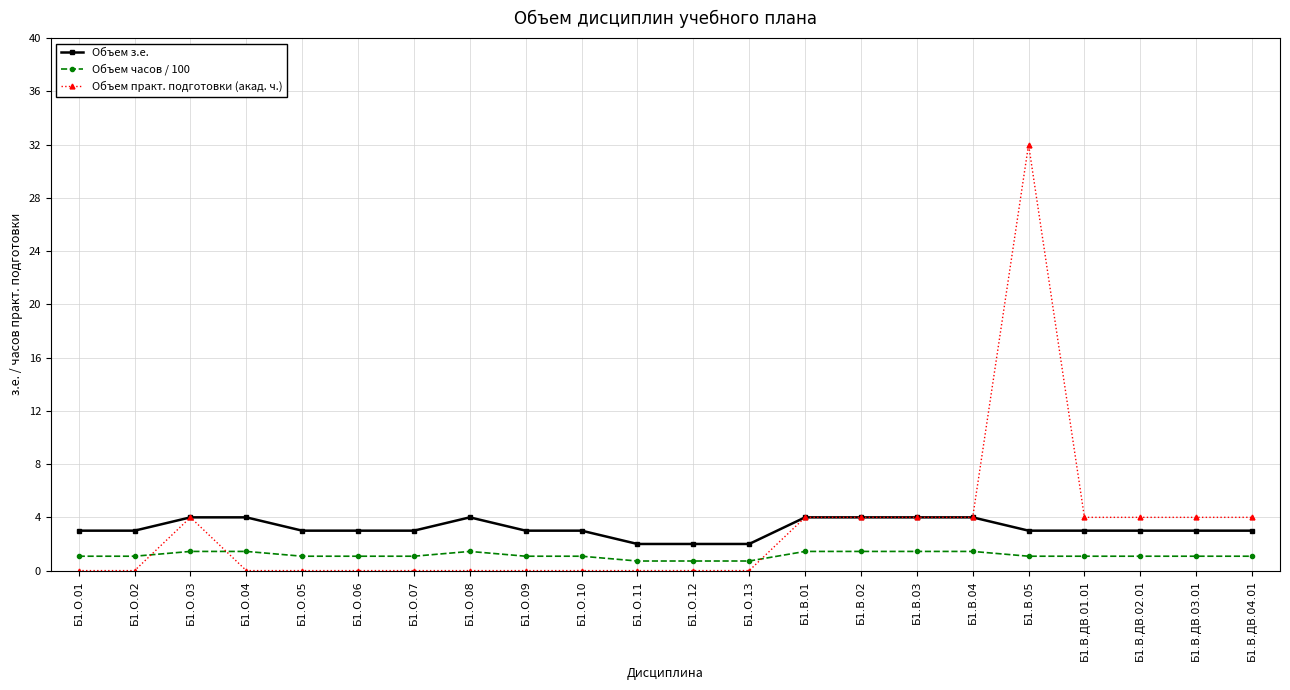

Which label corresponds to the largest value in the chart?

Б1.В.05